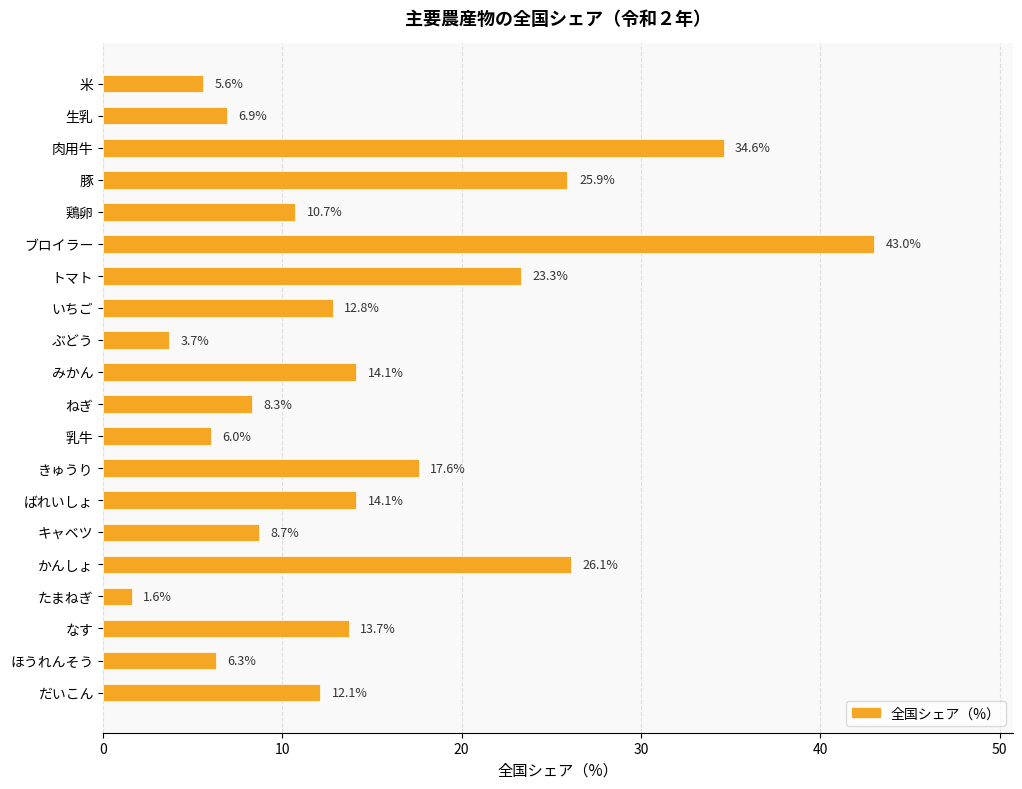

Does the chart contain any negative values?

No